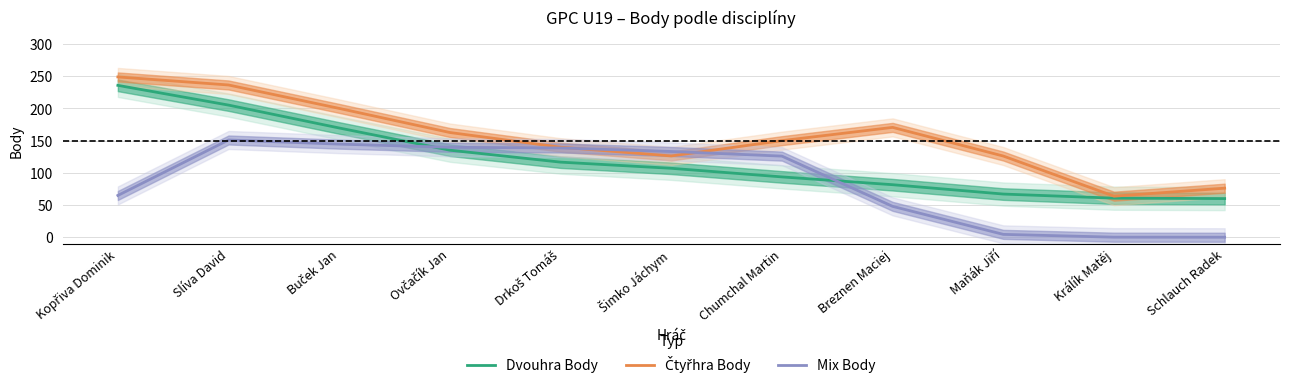

Between Ovčačík Jan and Breznen Maciej, which is larger?

Ovčačík Jan